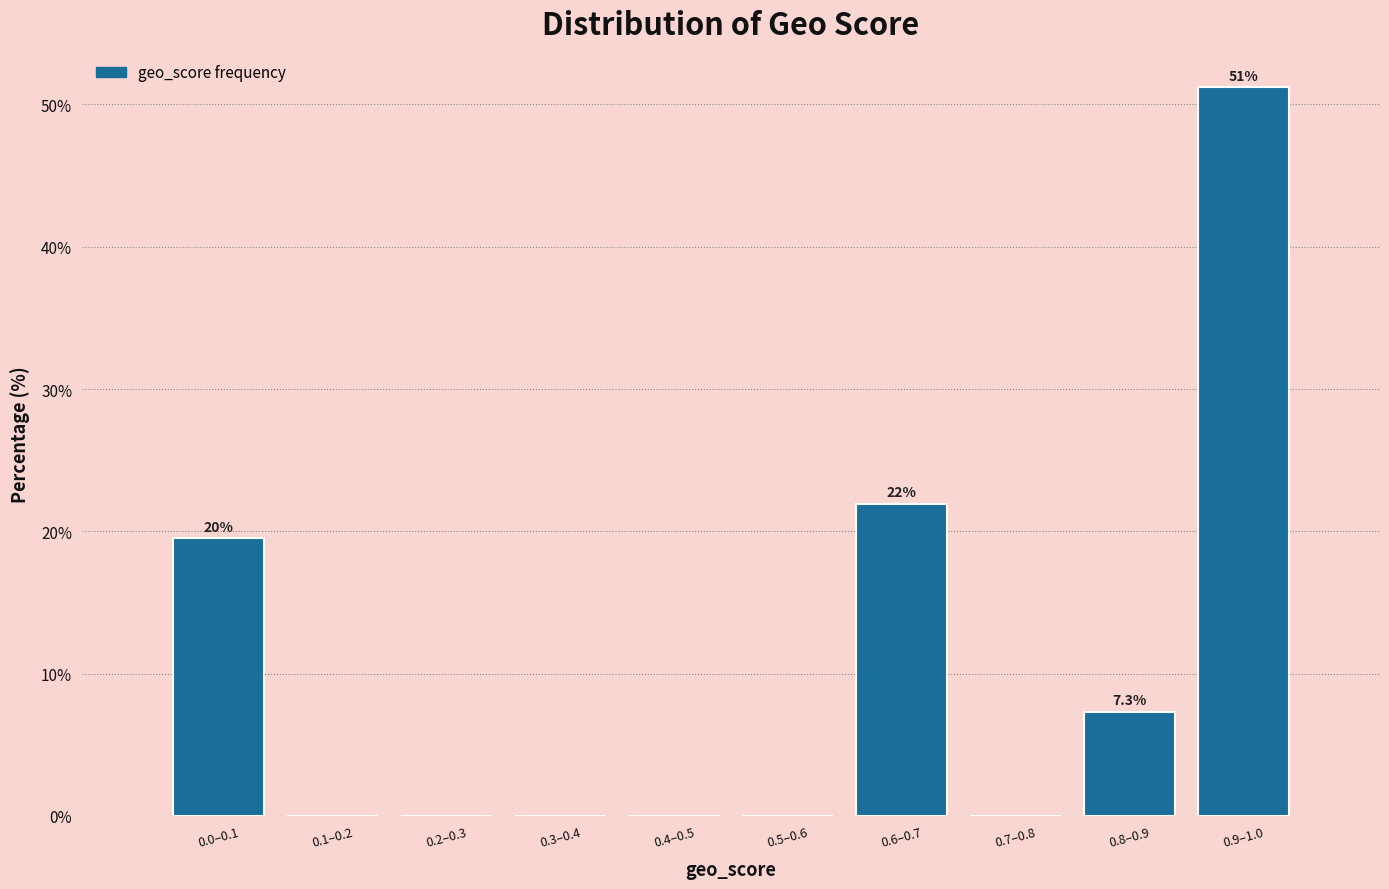

Reading right to left, what are all the values shown in this chart?

0.9–1.0=51.2	0.8–0.9=7.3	0.7–0.8=0.0	0.6–0.7=22.0	0.5–0.6=0.0	0.4–0.5=0.0	0.3–0.4=0.0	0.2–0.3=0.0	0.1–0.2=0.0	0.0–0.1=19.5